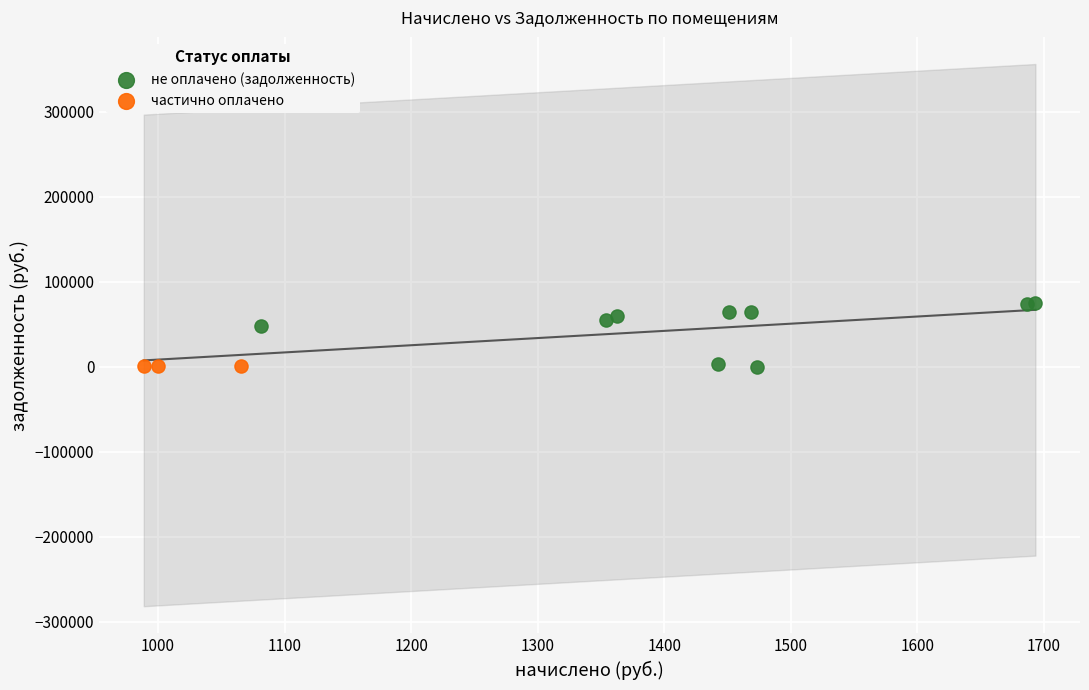

Which series contains the highest Y value?

не оплачено (задолженность)